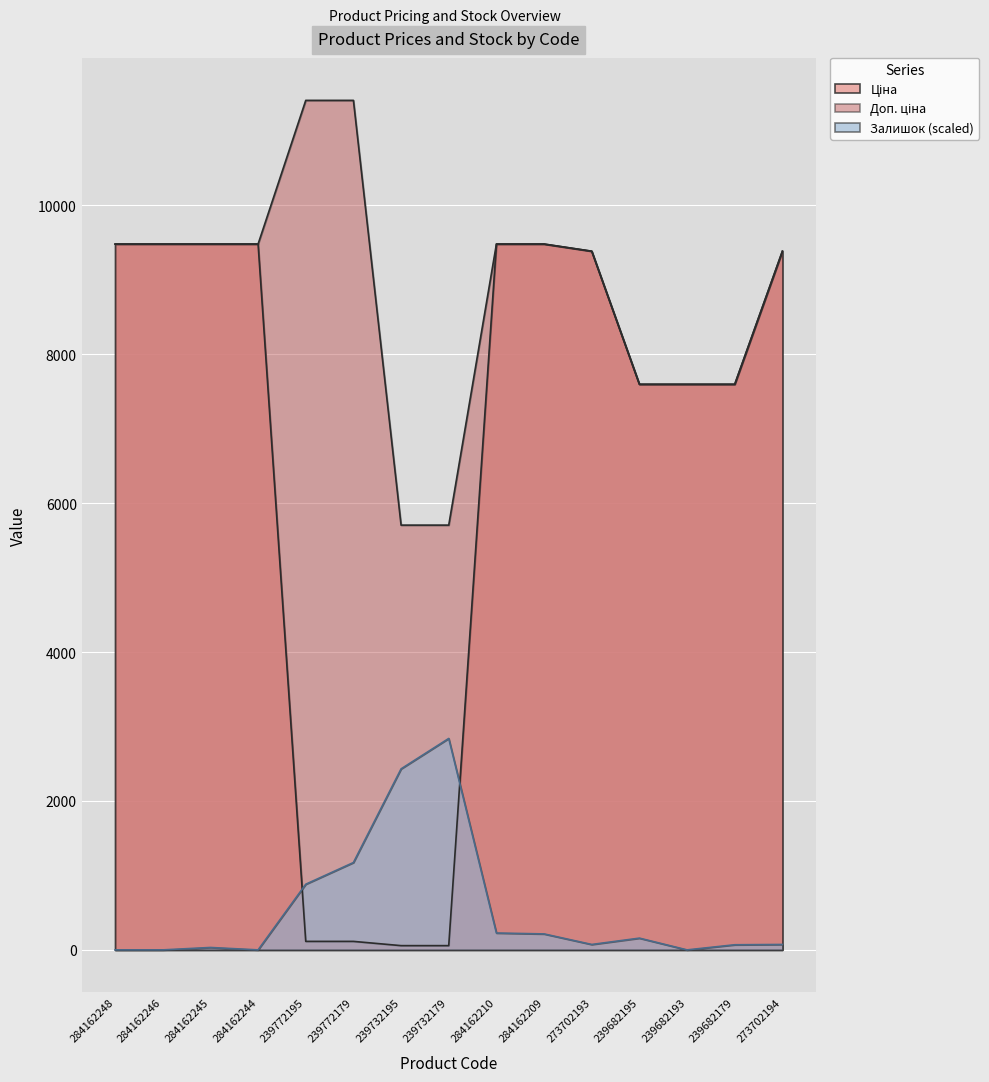

Reading left to right, transcribe all the data shown in this chart.

Ціна: 284162248=9480.1	284162246=9480.1	284162245=9480.1	284162244=9480.1	239772195=114.1	239772179=114.1	239732195=57.0	239732179=57.0	284162210=9480.1	284162209=9480.1	273702193=9384.0	239682195=7596.5	239682193=7596.5	239682179=7596.5	273702194=9384.0
Доп. ціна: 284162248=9480.1	284162246=9480.1	284162245=9480.1	284162244=9480.1	239772195=11410.0	239772179=11410.0	239732195=5705.0	239732179=5705.0	284162210=9480.1	284162209=9480.1	273702193=9384.0	239682195=7596.5	239682193=7596.5	239682179=7596.5	273702194=9384.0
Залишок: 284162248=0.0	284162246=0.0	284162245=32.4	284162244=0.0	239772195=881.9	239772179=1173.2	239732195=2431.4	239732179=2840.0	284162210=226.6	284162209=214.4	273702193=72.8	239682195=157.8	239682193=0.0	239682179=68.8	273702194=72.8